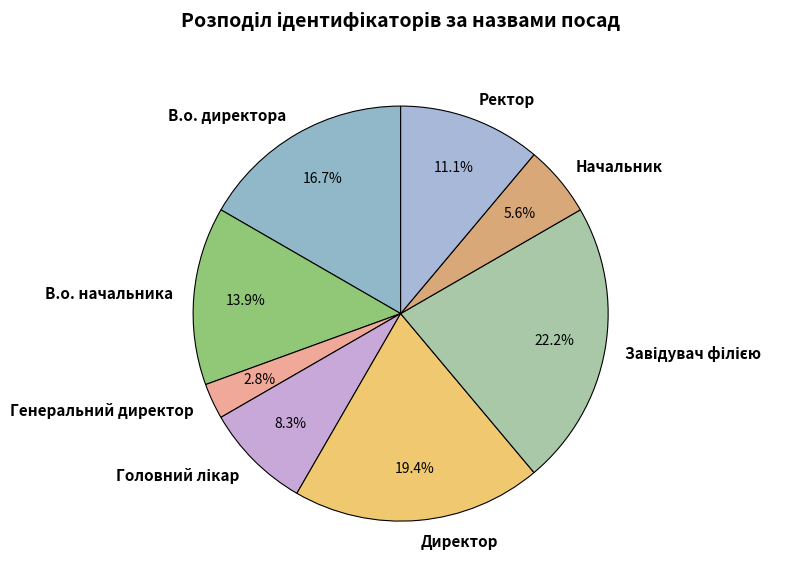

To the nearest percent, what portion does Ректор represent?

11%